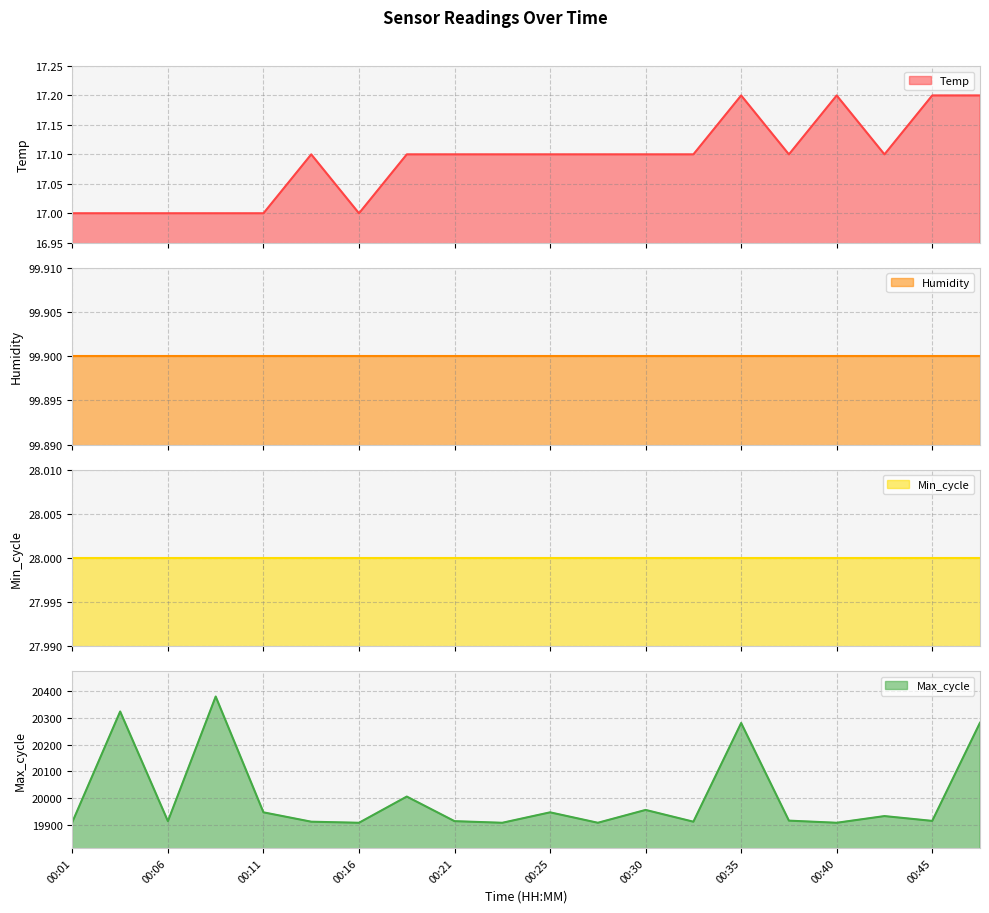

What is the minimum value shown in the chart?

17.0